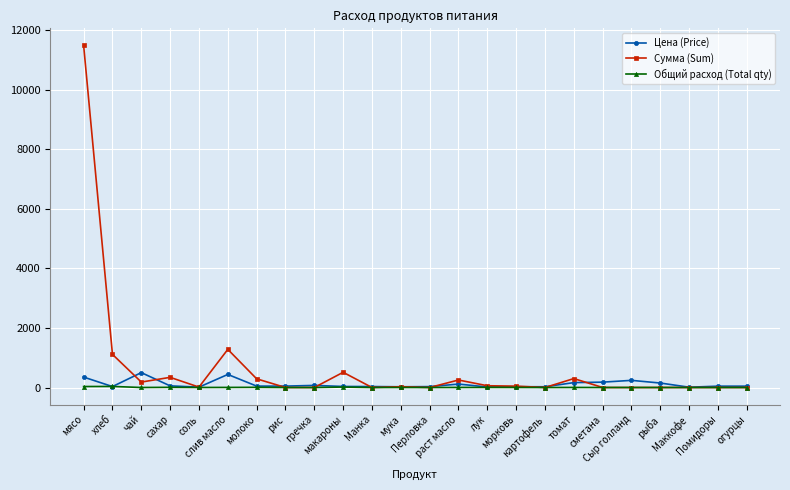

What is the maximum value shown in the chart?

11497.5